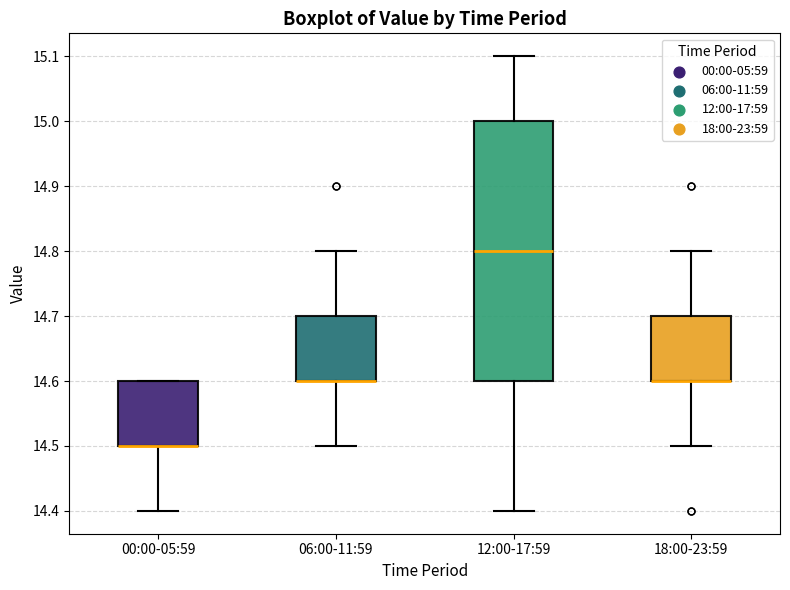

Reading left to right, read every box against the y-axis: the position of its median line, the range the box covers, and the ends of its whiskers. The values are not printed on the chart, so give them approximately, as read against the axis.

00:00-05:59: median 14.5 (drawn on the box's lower edge), box 14.5 to 14.6, whiskers 14.4 to 14.6
06:00-11:59: median 14.6 (drawn on the box's lower edge), box 14.6 to 14.7, whiskers 14.5 to 14.8
12:00-17:59: median 14.8, box 14.6 to 15.0, whiskers 14.4 to 15.1
18:00-23:59: median 14.6 (drawn on the box's lower edge), box 14.6 to 14.7, whiskers 14.5 to 14.8